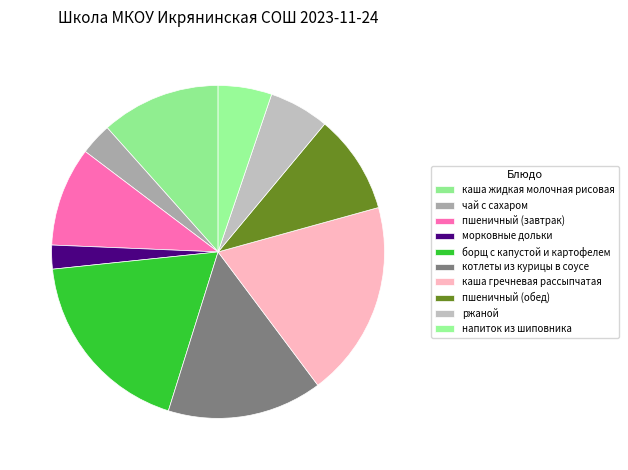

To the nearest percent, what is the combined percentage of морковные дольки and борщ с капустой и картофелем?

21%